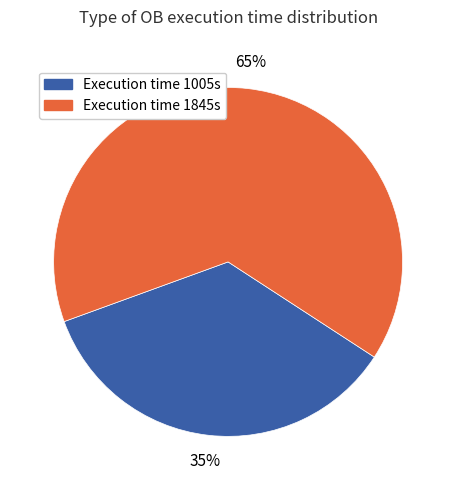

The Execution time 1005s slice represents 25% of the pie. True or false?

False